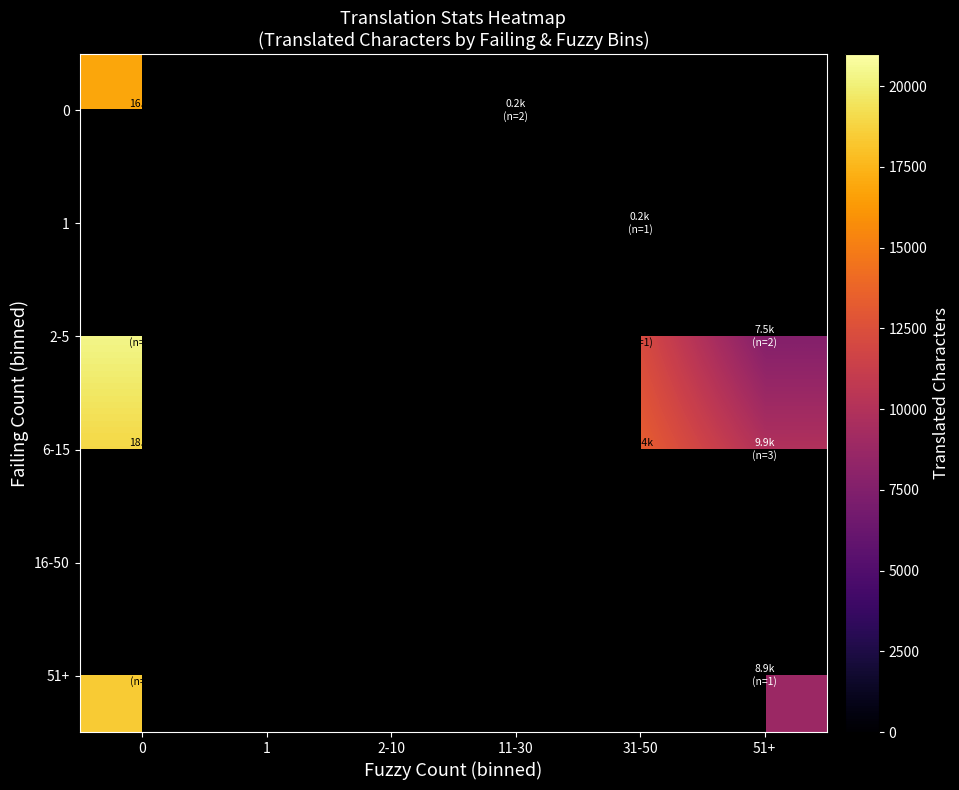

What is the lowest value of the 2-5 series?

7543.0